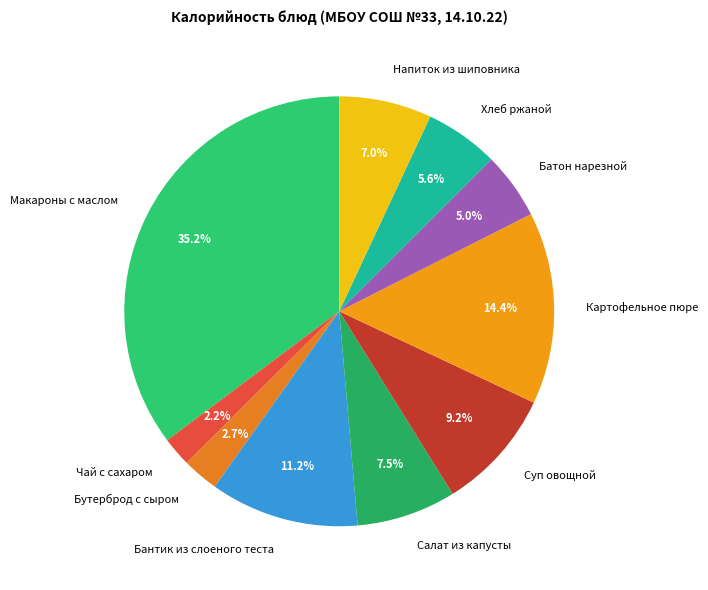

What is the ratio of the value at Картофельное пюре to the value at Салат из капусты?

1.9